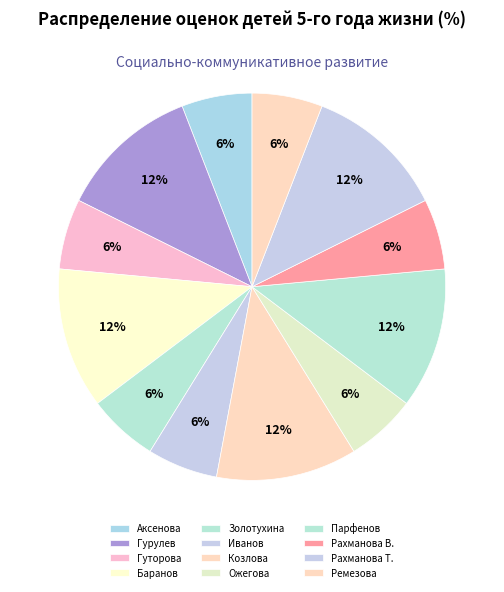

Which category has the smallest portion of the pie?

Аксенова Диана